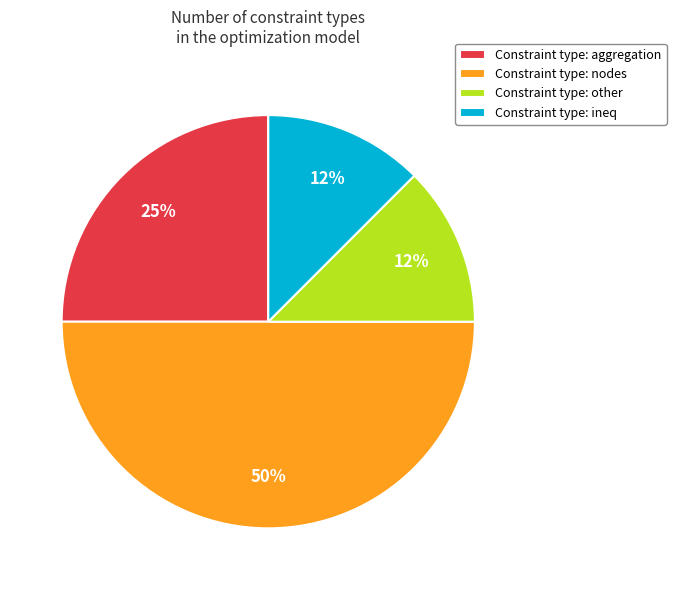

Between Constraint type: aggregation and Constraint type: other, which is larger?

Constraint type: aggregation